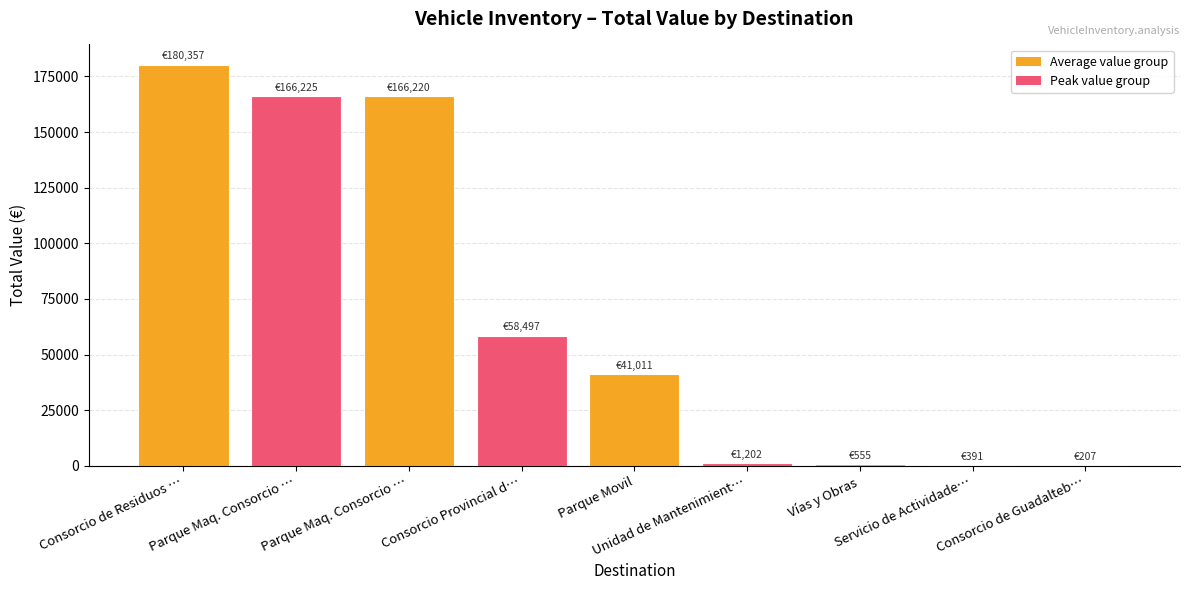

The chart shows a value of 268131.0 at Parque Maq. Consorcio …. True or false?

False